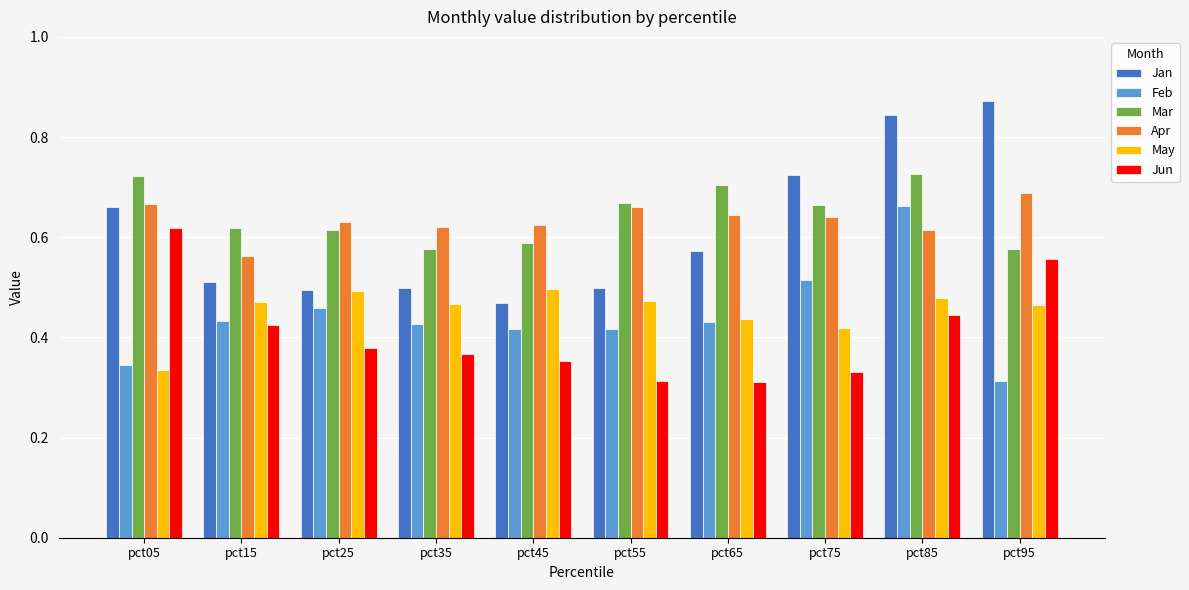

At how many categories does at least one series exceed 0?

10